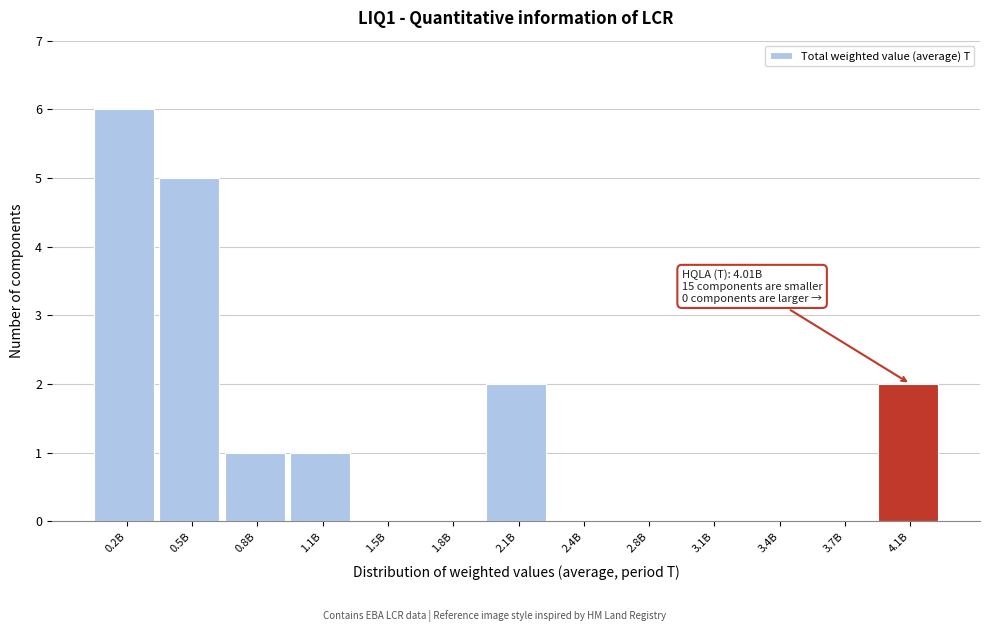

Reading left to right, list all the values displayed in this chart.

0.2B=6	0.5B=5	0.8B=1	1.1B=1	1.5B=0	1.8B=0	2.1B=2	2.4B=0	2.8B=0	3.1B=0	3.4B=0	3.7B=0	4.1B=2